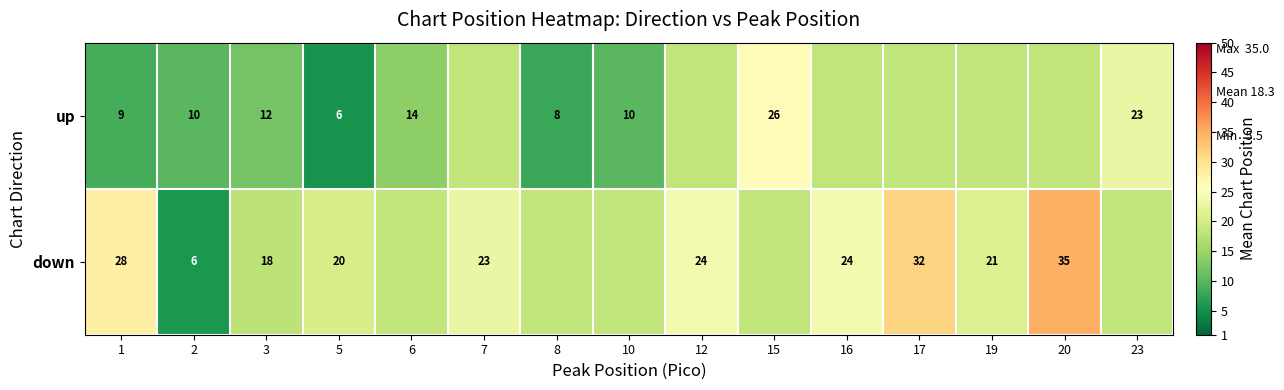

What is the smallest value displayed?

5.5